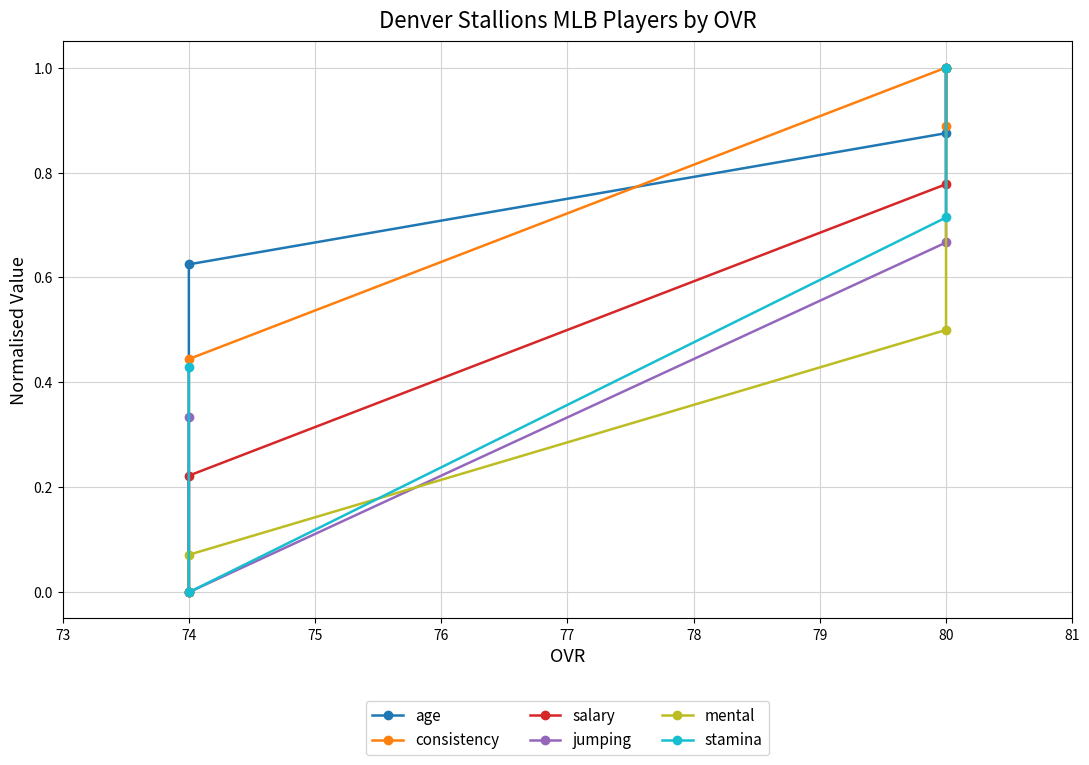

What are all the series names shown in the legend?

age, consistency, salary, jumping, mental, stamina